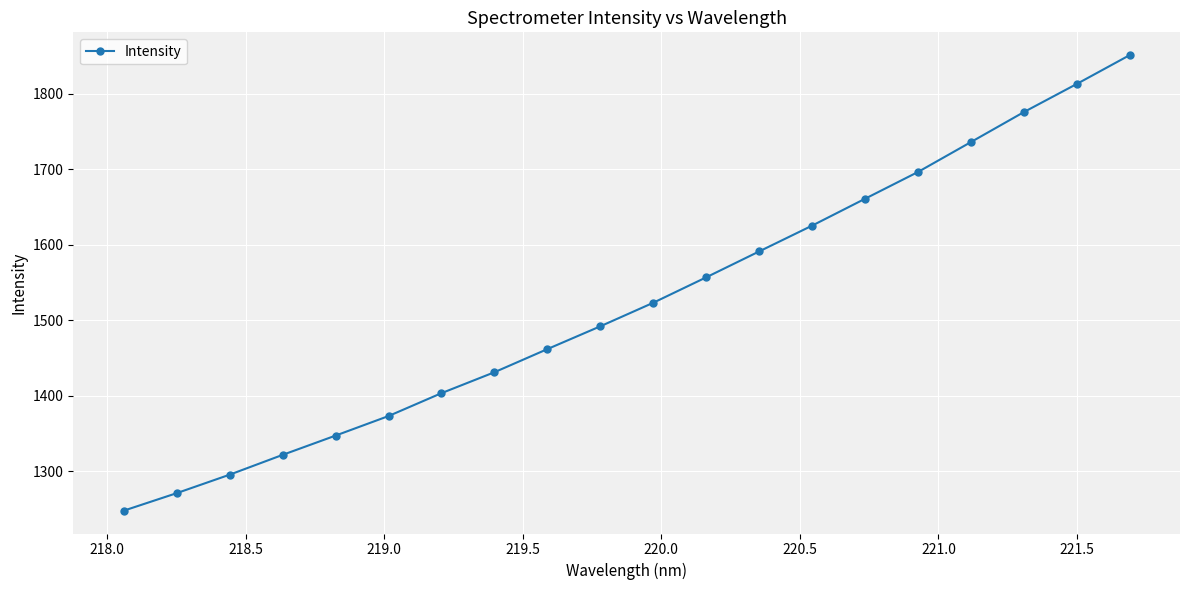

What is the value of the 4th point from the left?

1321.5